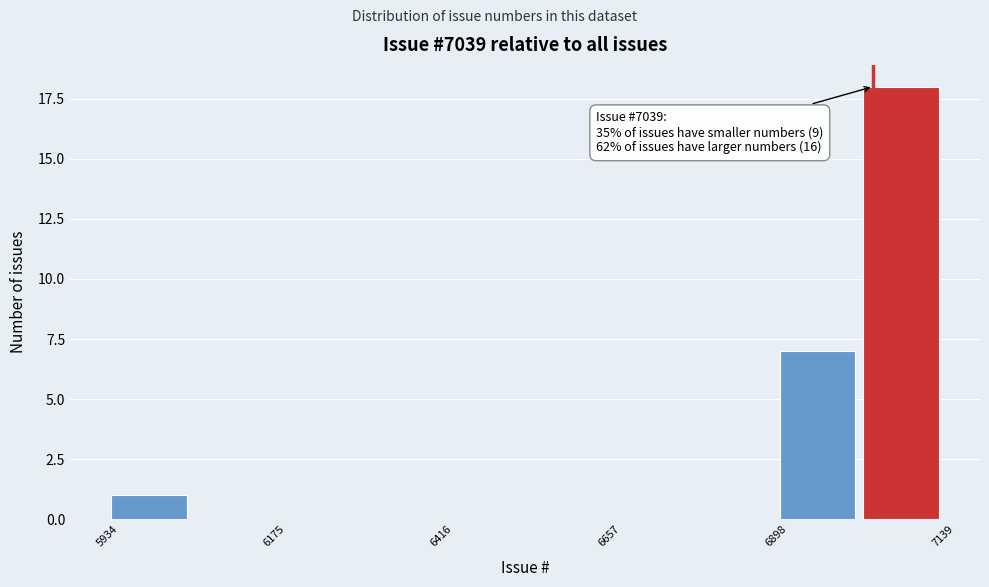

Read against the x-axis, roughly where is the centre of the tallest bar?

7100